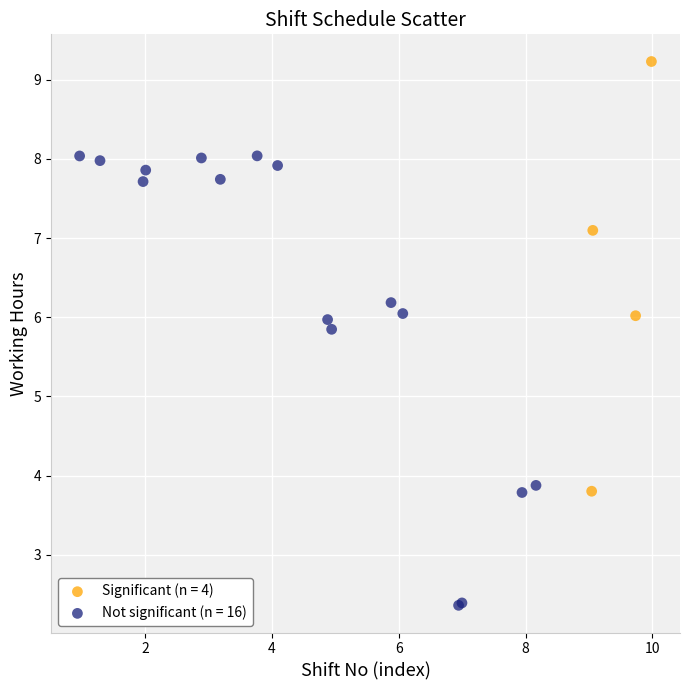

Which series reaches the minimum Y coordinate?

Not significant (n = 16)